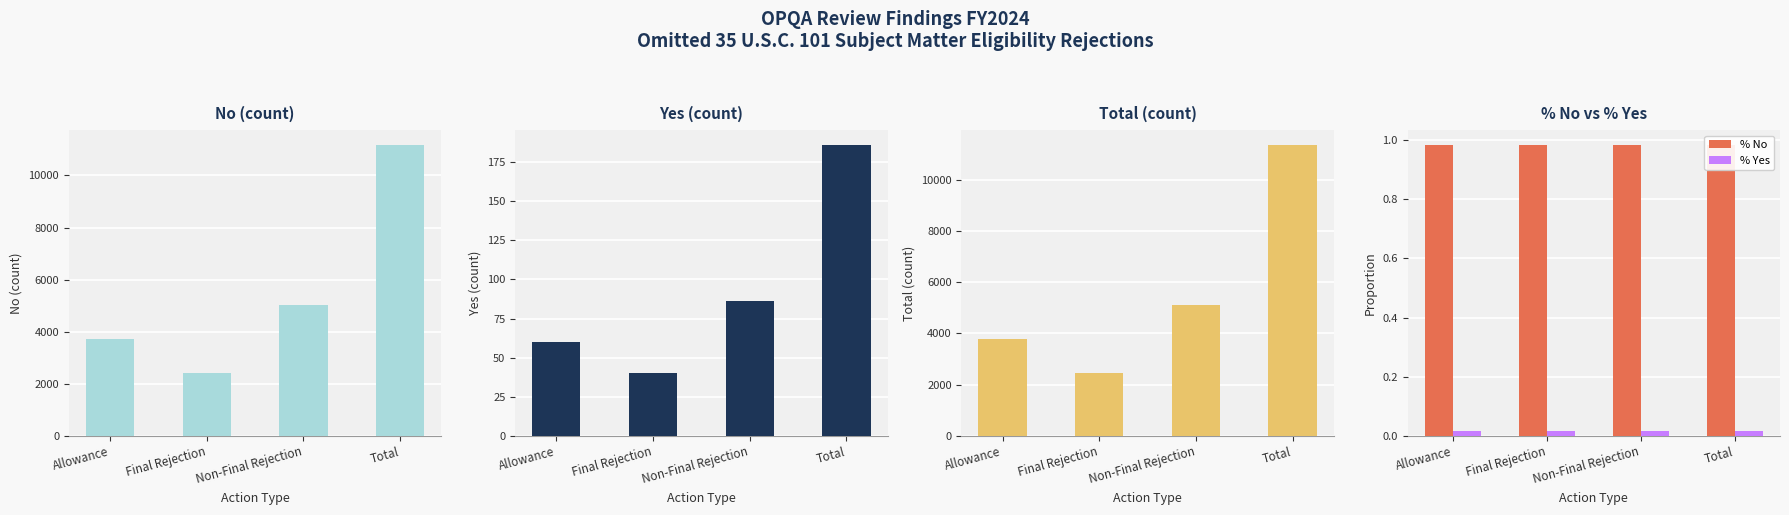

How many % Yes values are between 0 and 1?

4